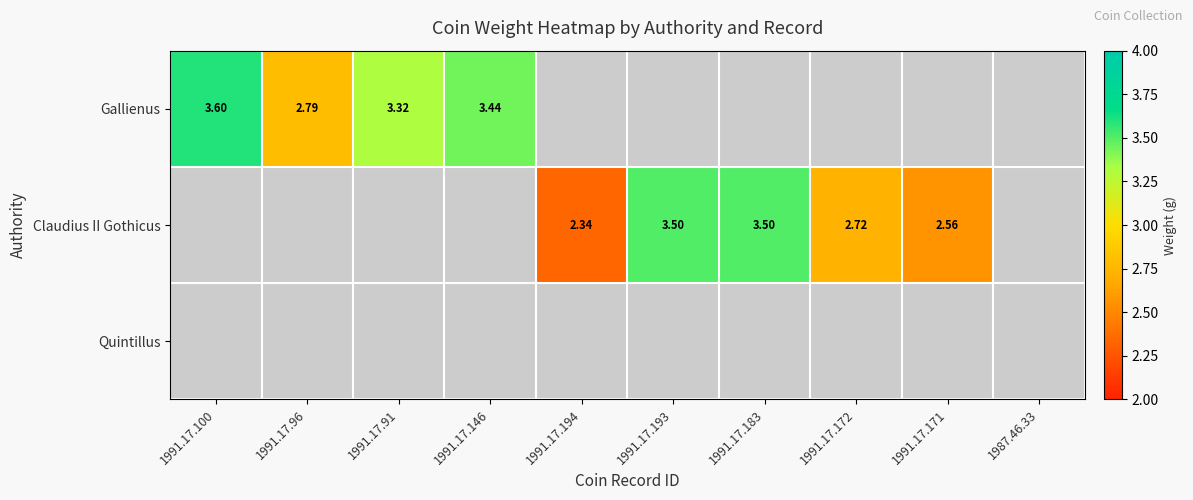

Which category has the highest value in the Claudius II Gothicus series?

1991.17.100